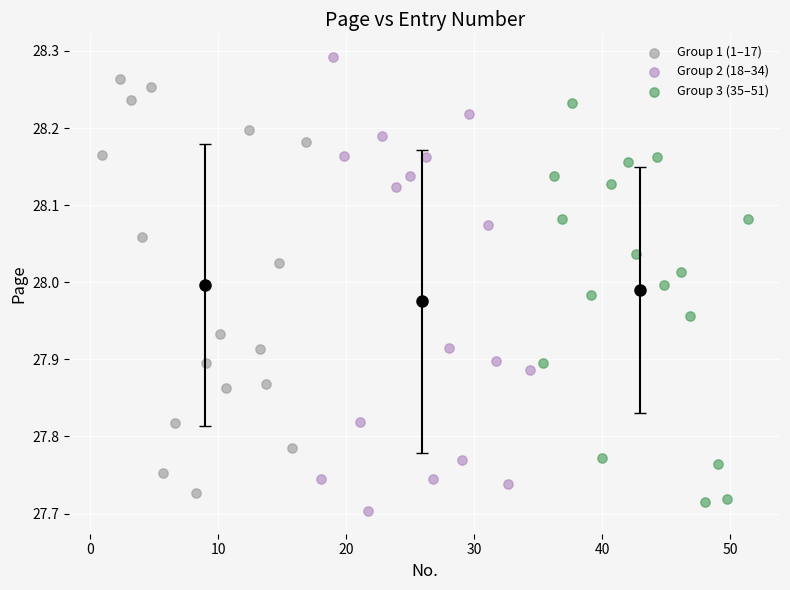

Which series reaches the maximum Y coordinate?

Group 2 (18–34)